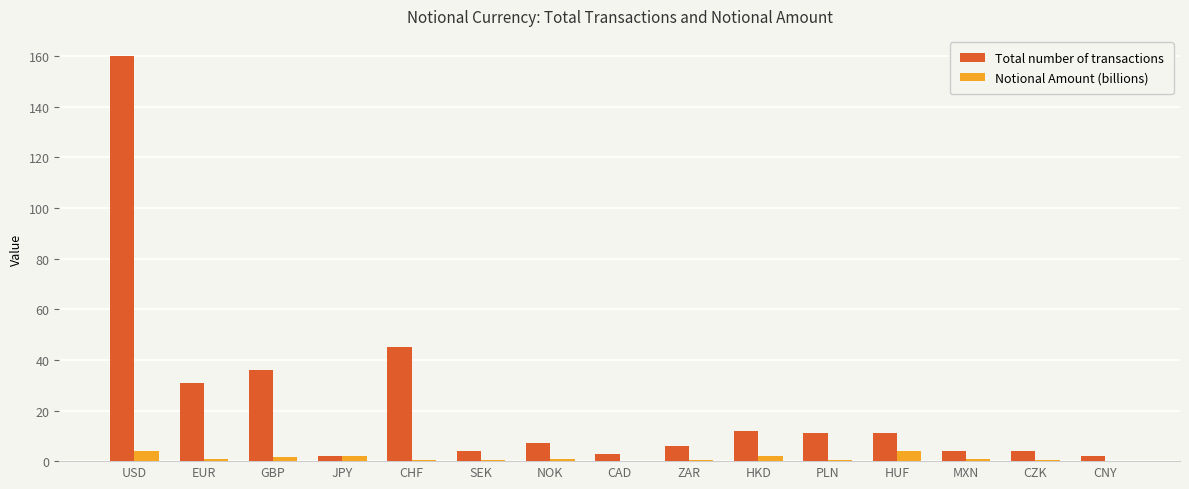

At which label is Total number of transactions closest to 81?

CHF